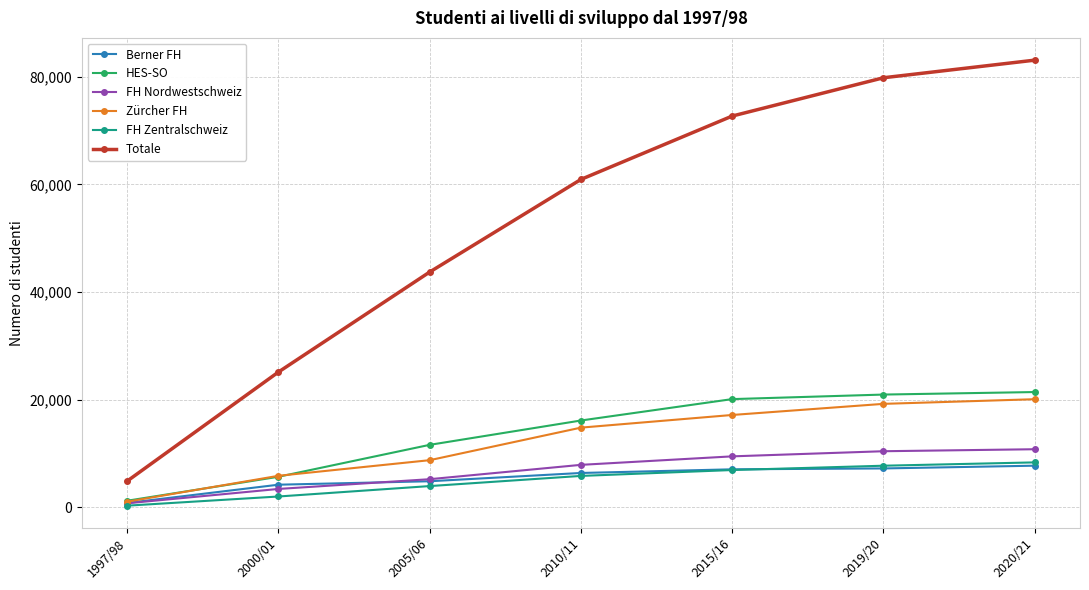

How many distinct data groups are displayed?

6